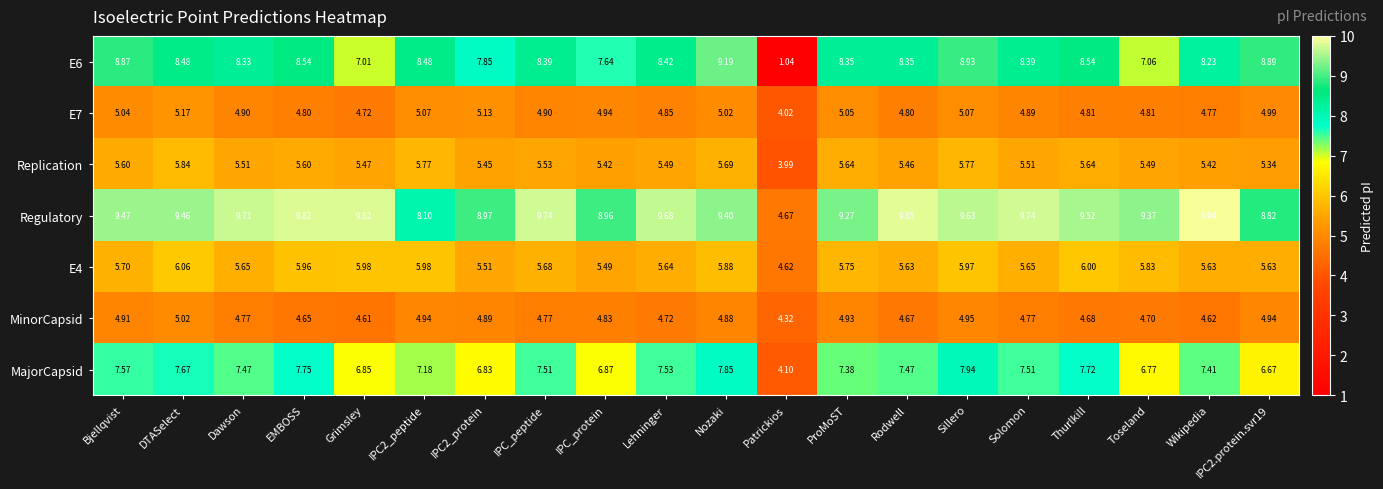

Where is E7 nearest to the value 4?

Patrickios